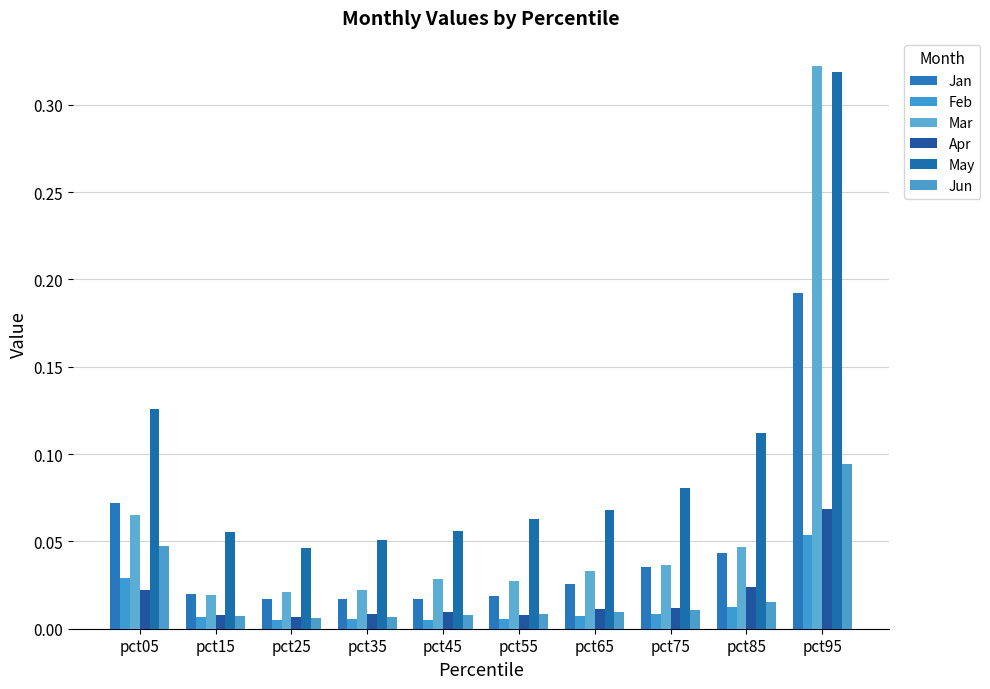

What are all the series names shown in the legend?

Jan, Feb, Mar, Apr, May, Jun